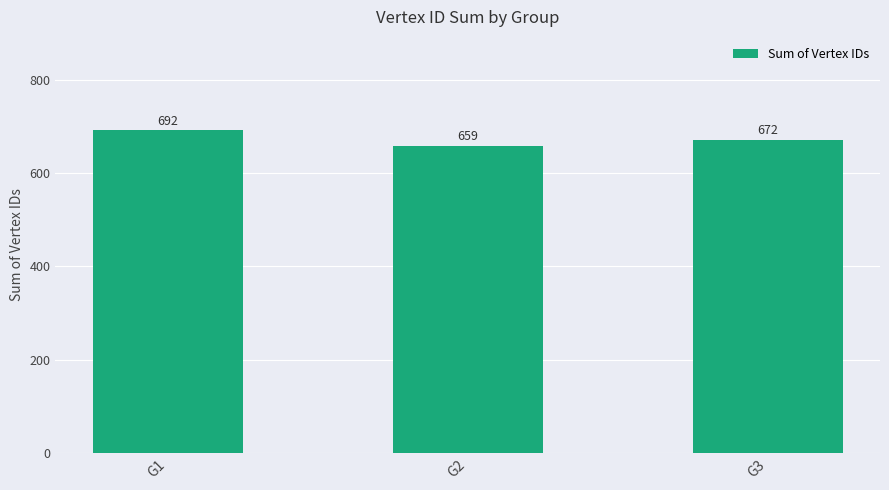

Reading right to left, extract all data points from this chart.

672	659	692